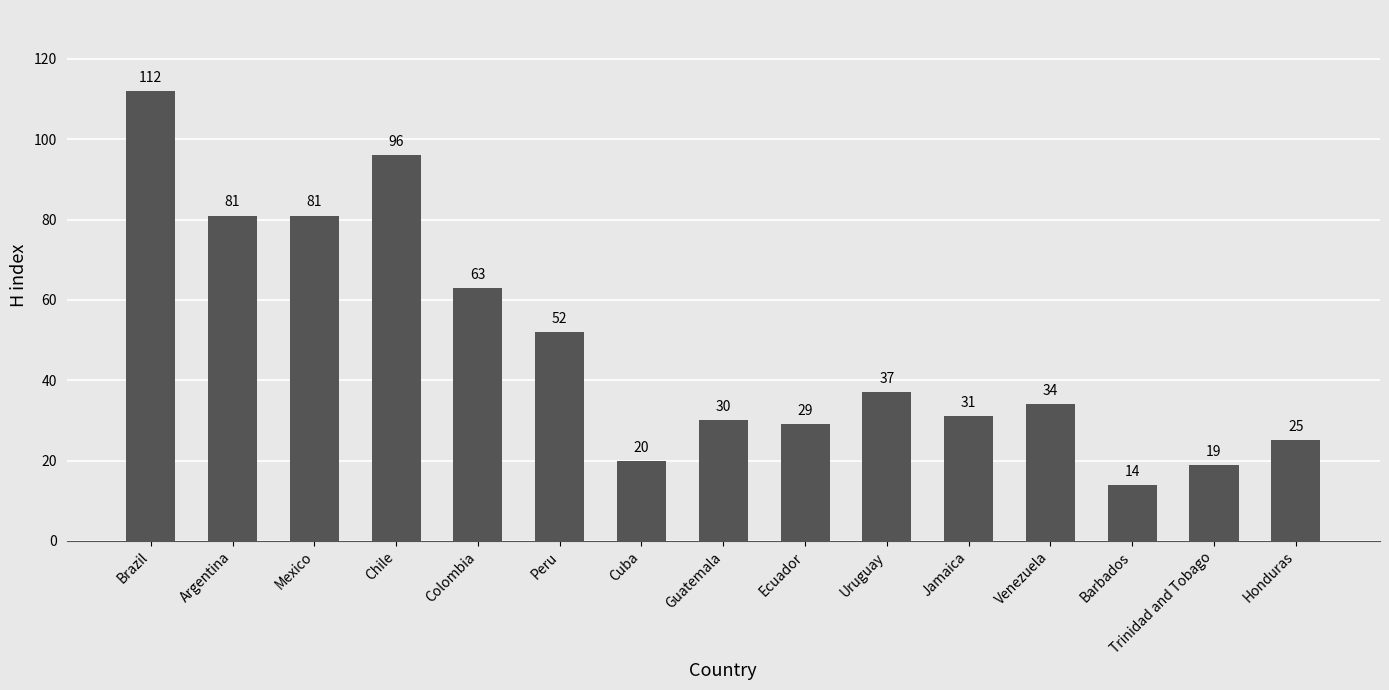

What value does the data have at Uruguay?

37